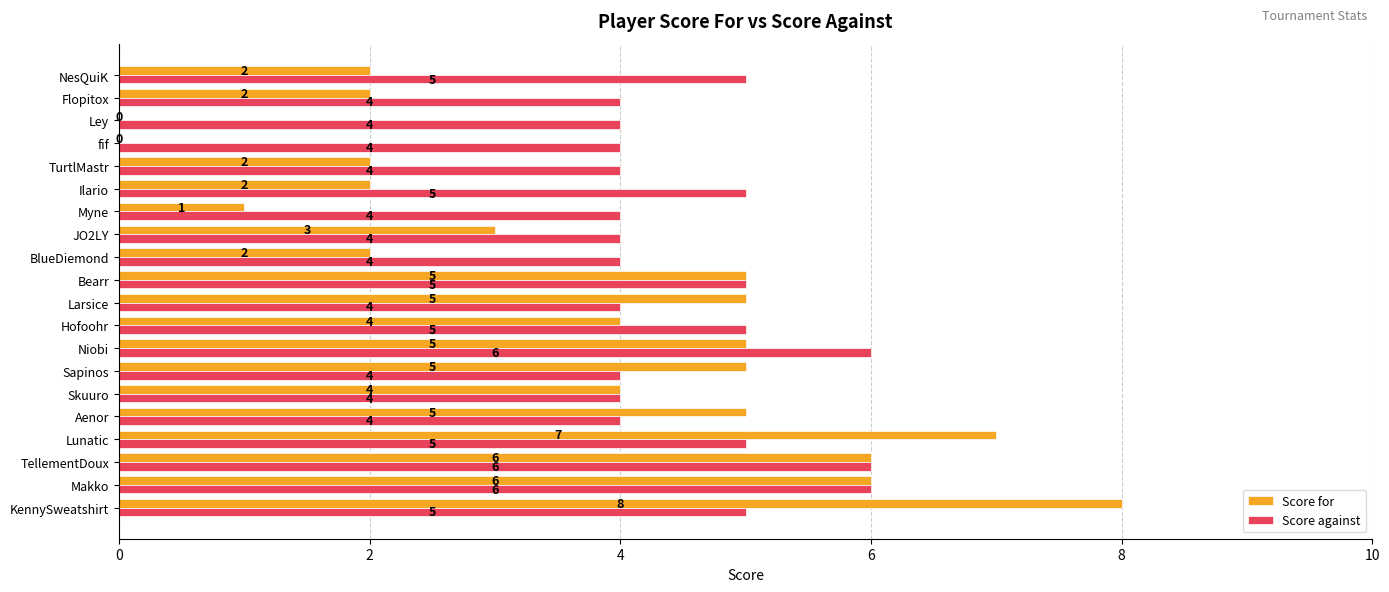

Between Skuuro and fif, which series saw the biggest shift?

Score for